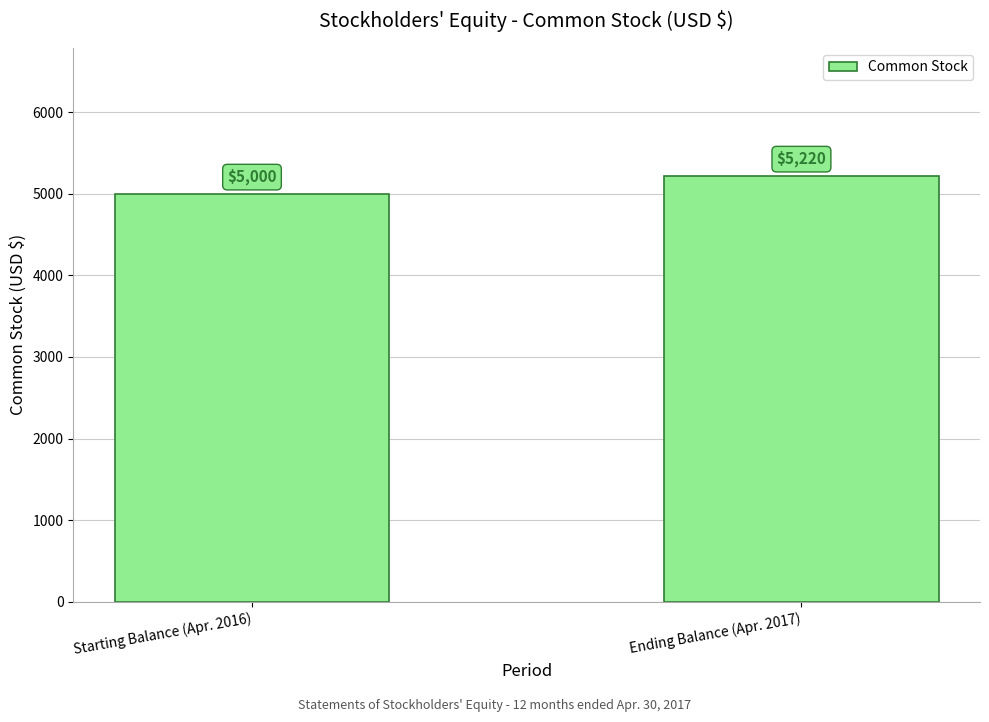

What is the smallest value displayed?

5000